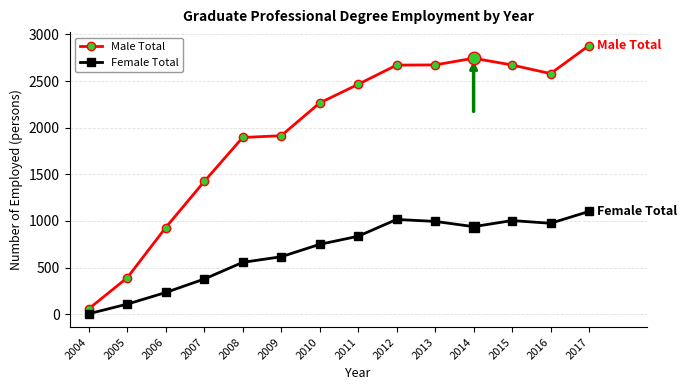

Does the chart have visible grid lines?

Yes